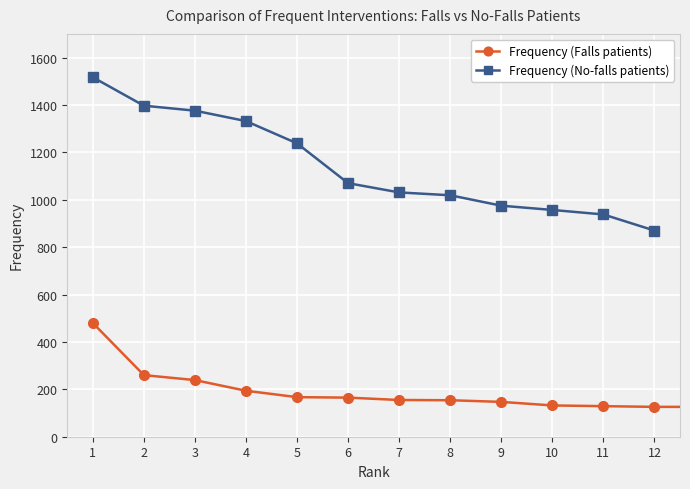

Where is the data nearest to the value 291?

2